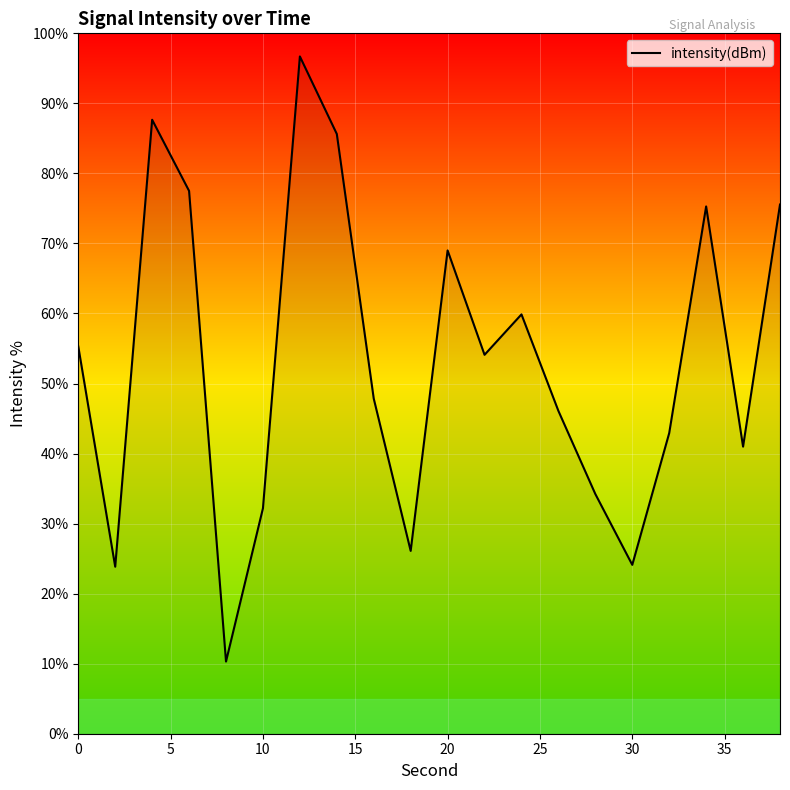

What is the smallest value displayed?

10.3